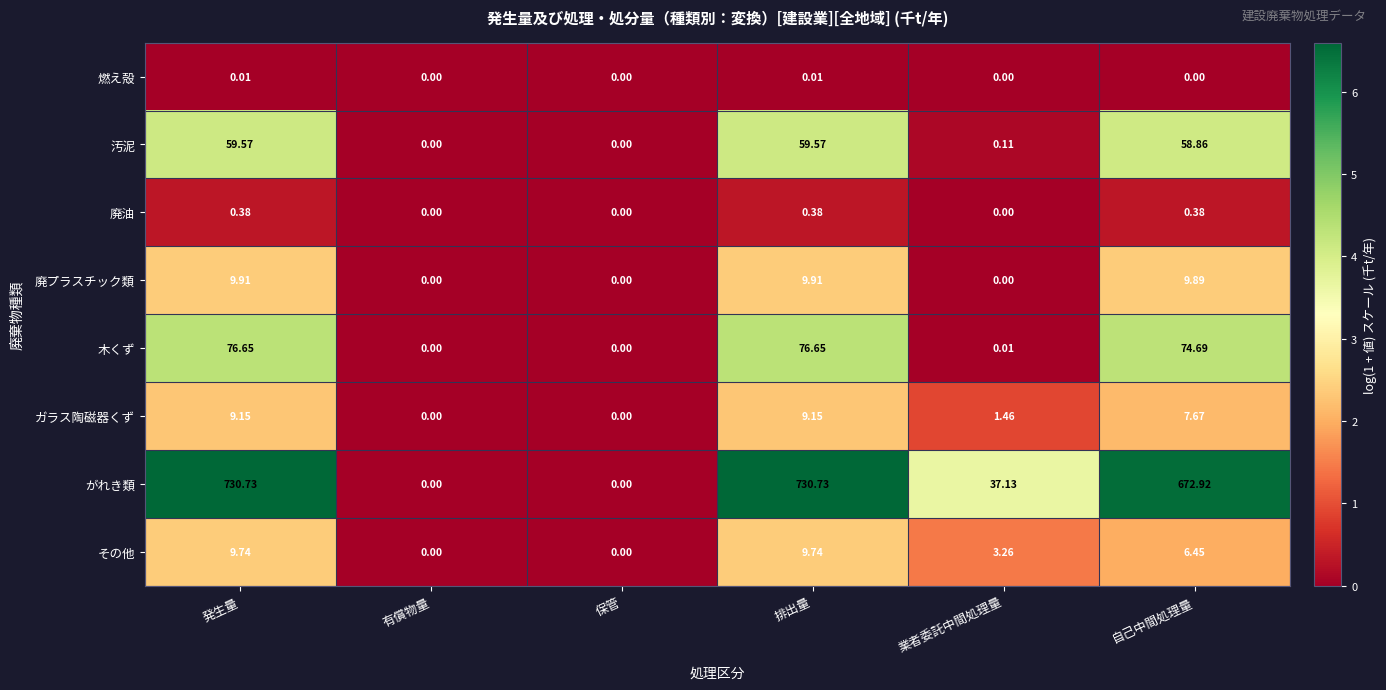

At which label is ガラス陶磁器くず closest to 4?

業者委託中間処理量